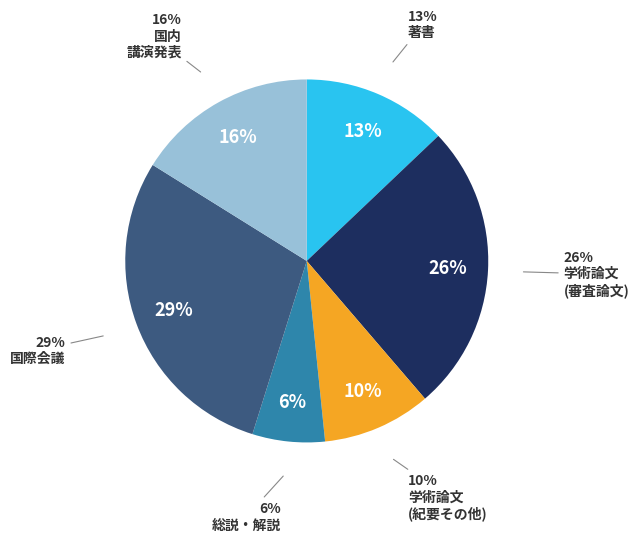

Is there a majority slice in this chart?

No